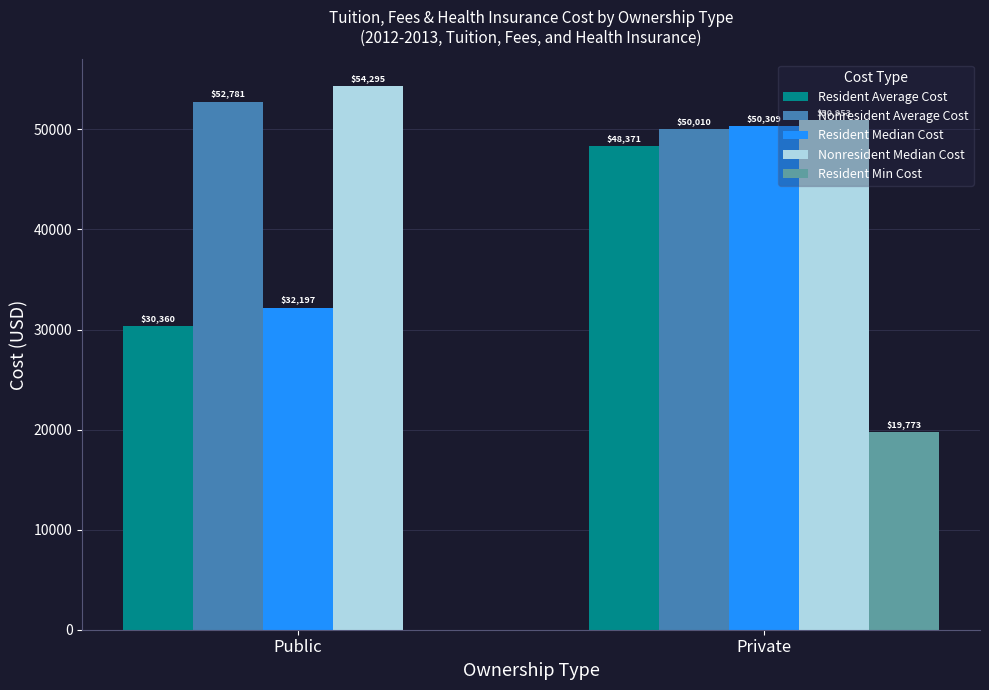

Reading right to left, what are all the values shown in this chart?

Resident Average Cost: Private=48371	Public=30360
Nonresident Average Cost: Private=50010	Public=52781
Resident Median Cost: Private=50309	Public=32197
Nonresident Median Cost: Private=50953	Public=54295
Resident Min Cost: Private=19773	Public=0